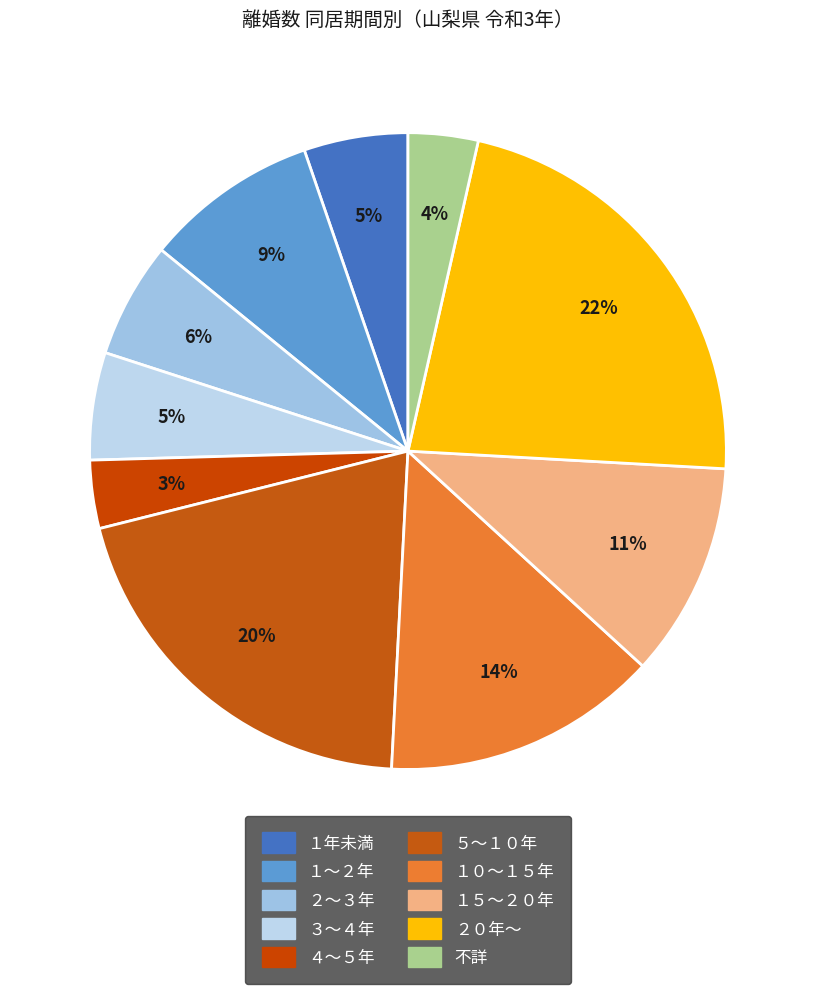

True or false: １年未満 accounts for 5% of the total.

True